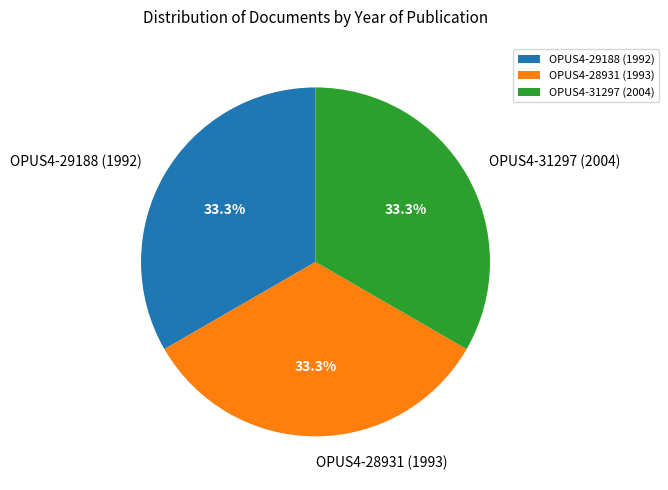

To the nearest percent, what is the average slice percentage?

33%